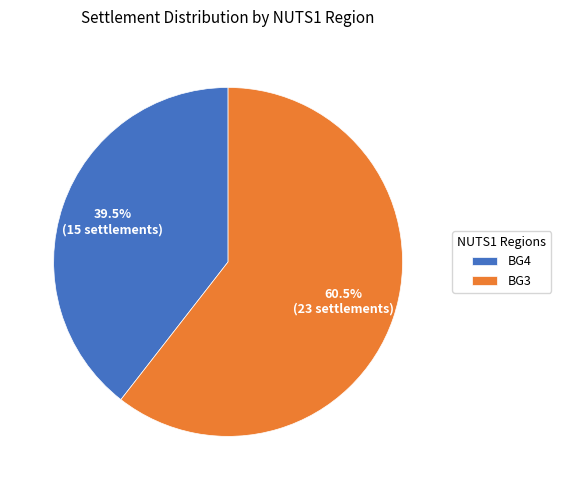

What is the ratio of the value at BG3 to the value at BG4?

1.5